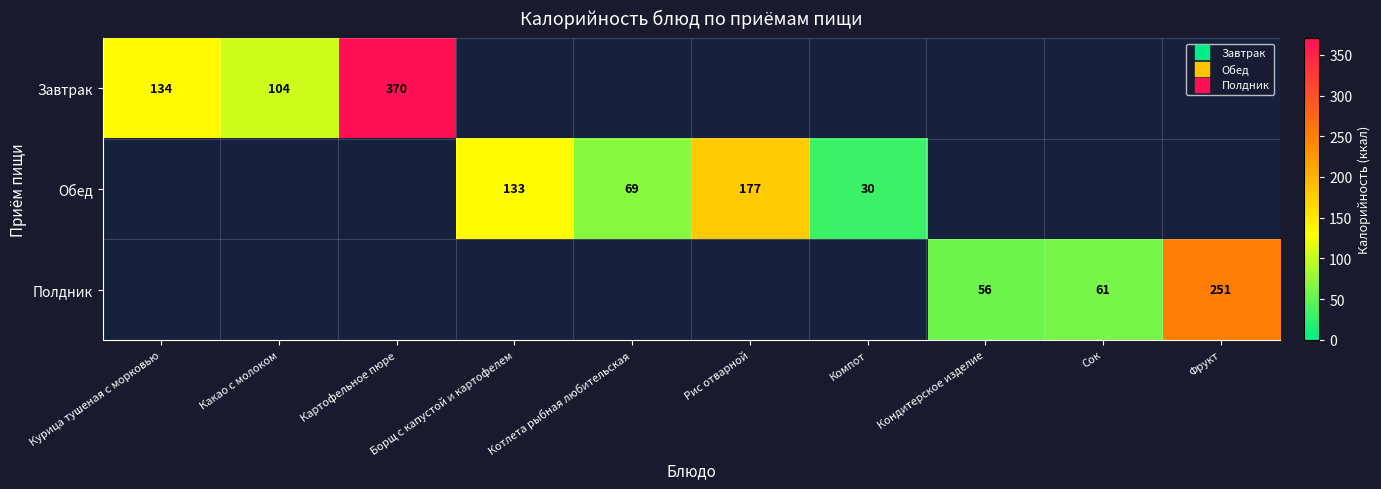

Rank the series at Сок from lowest to highest value.

Завтрак, Обед, Полдник